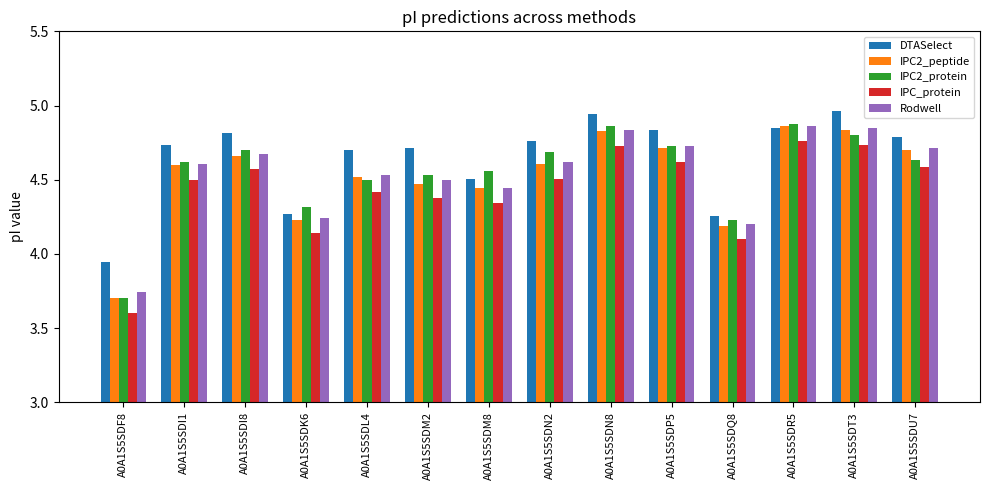

What is the total value across all series at A0A1S5SDT3?

24.2